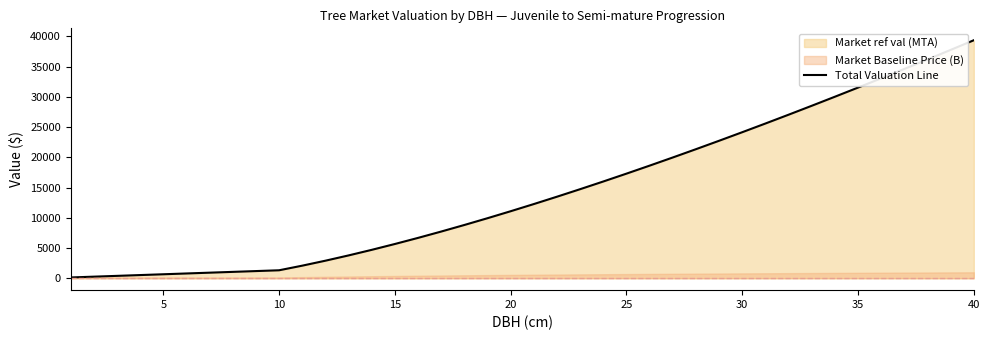

The value at 33 is 51167.1. True or false?

False